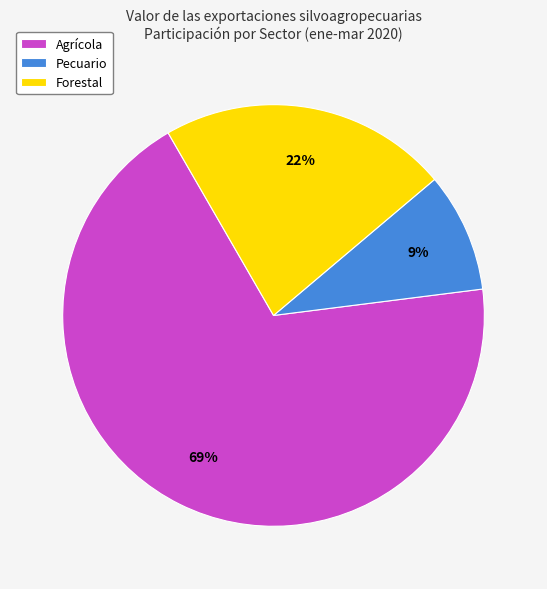

To the nearest percent, what is the combined percentage of Pecuario and Agrícola?

78%